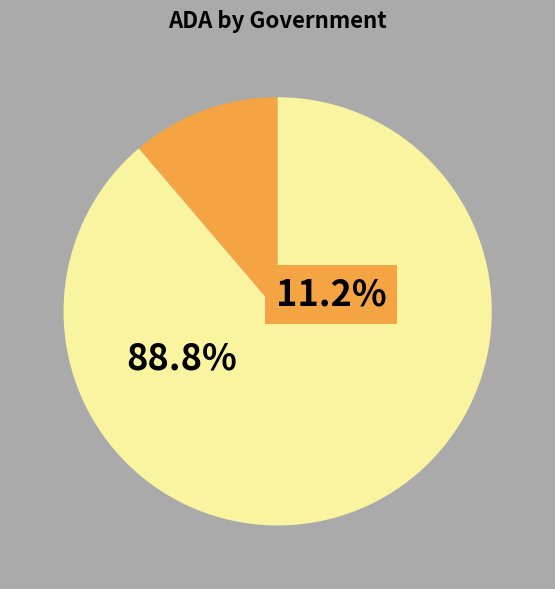

Which has a higher value, Kerens ISD or Mumford ISD?

Mumford ISD